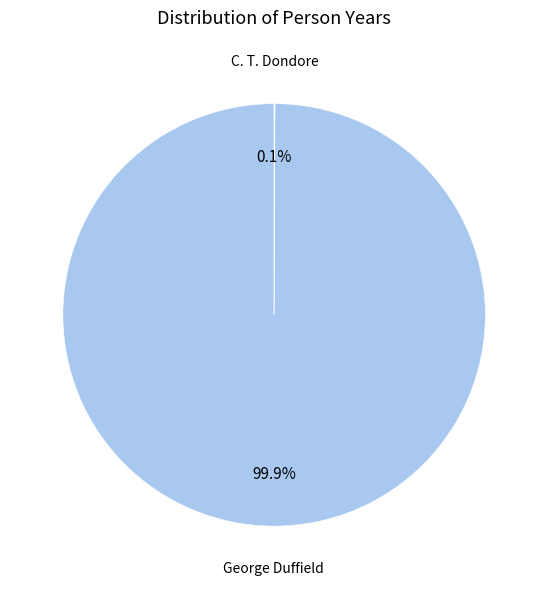

Is there any slice that represents more than half of the pie?

Yes